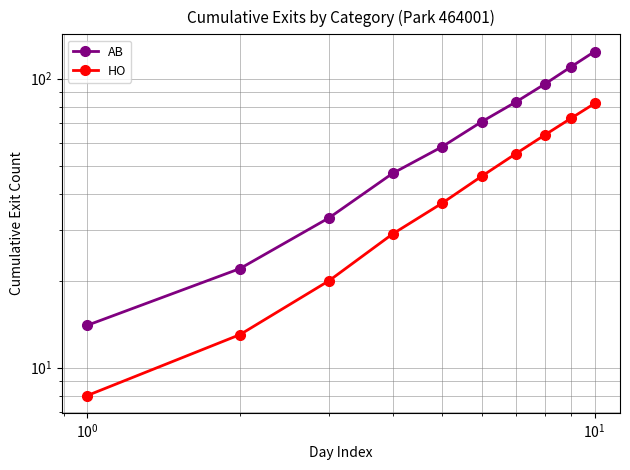

What is the average value of the AB series?

66